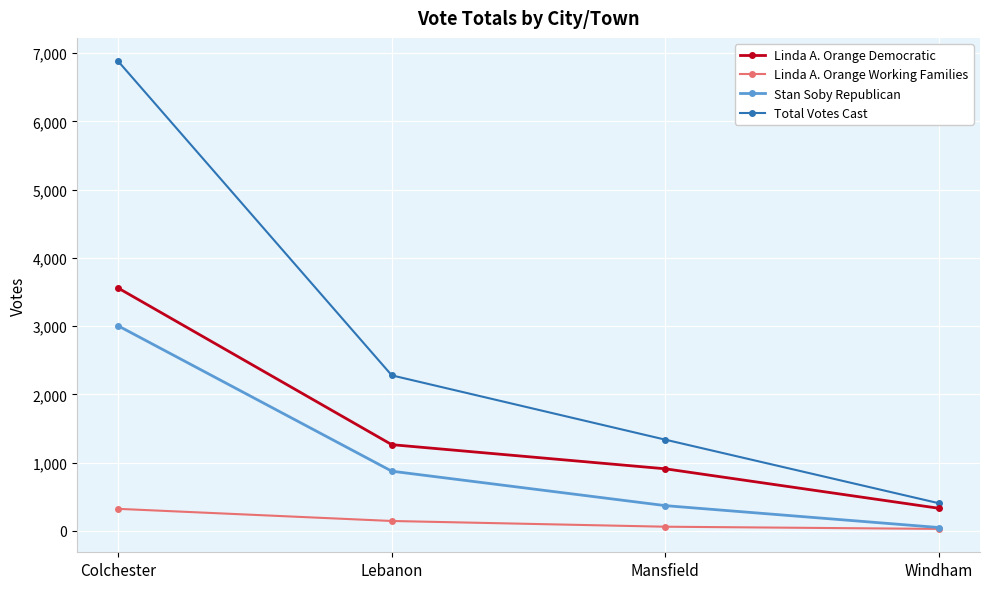

How many categories are shown in the chart?

4